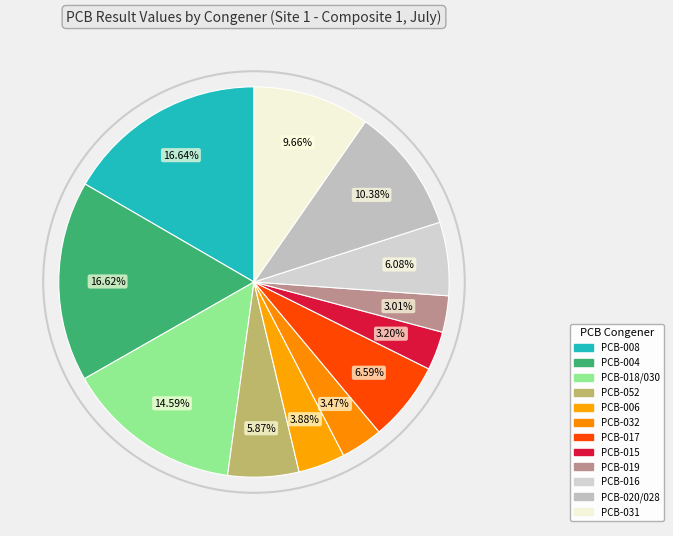

Does any single category account for the majority?

No